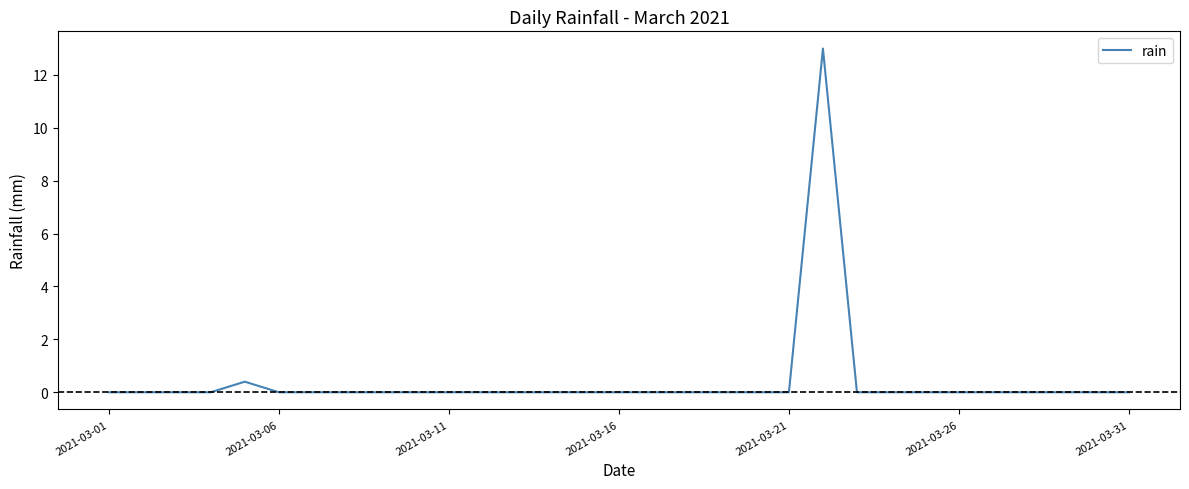

What is the greatest value displayed?

13.0